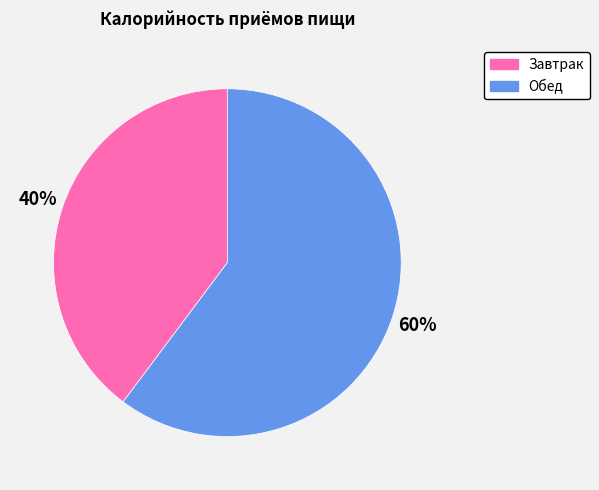

How many segments does this pie chart have?

2